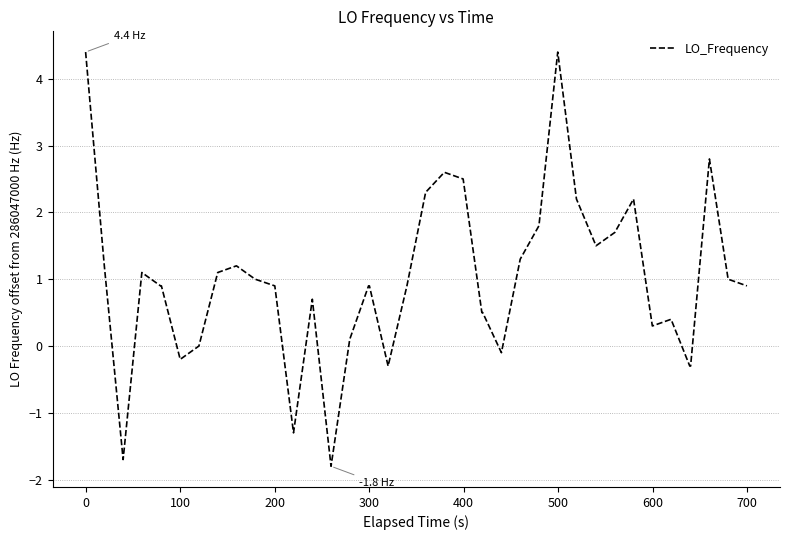

What is the difference between the maximum and minimum values?

6.2